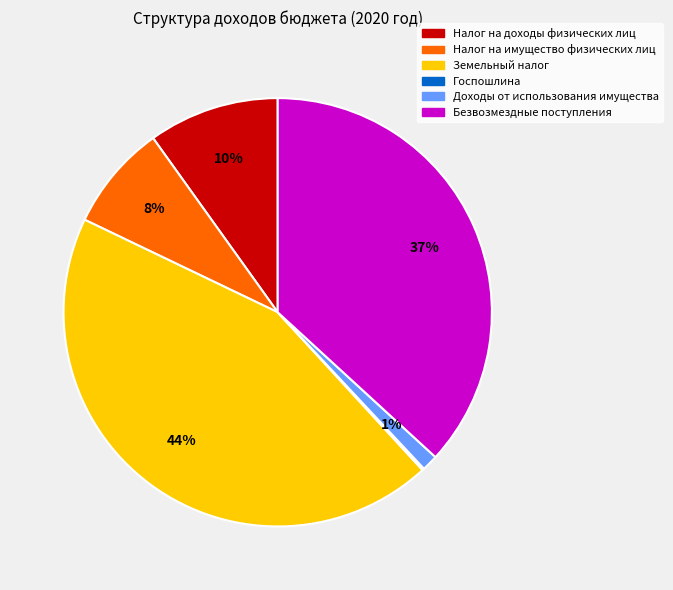

Does Безвозмездные поступления account for over 50% of the chart?

No